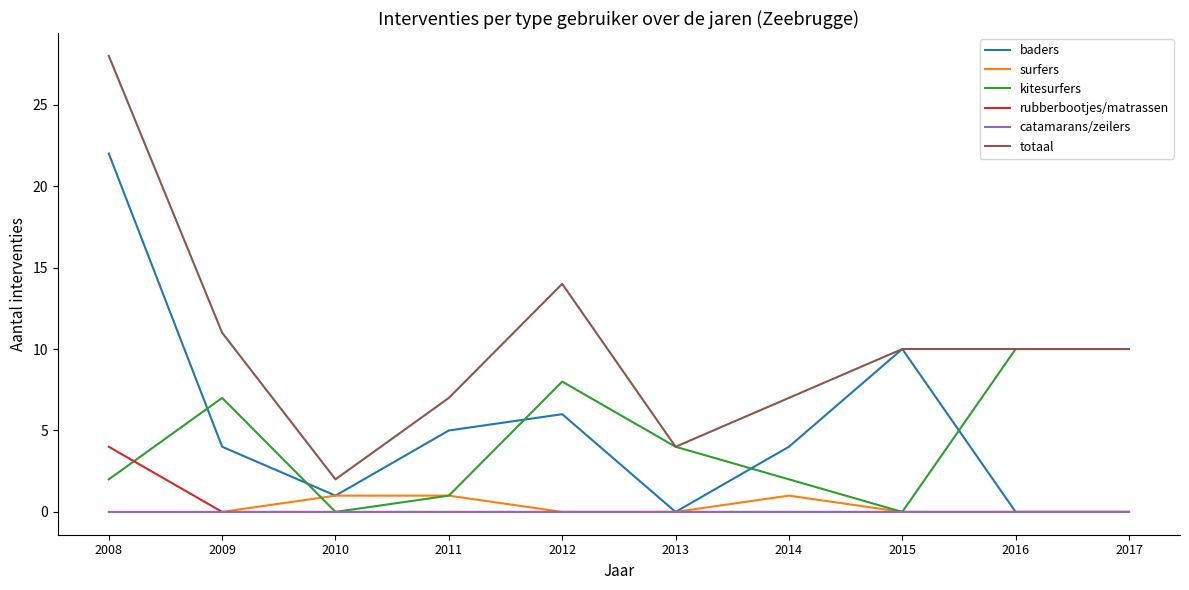

What is the total value across all series at 2011?

14